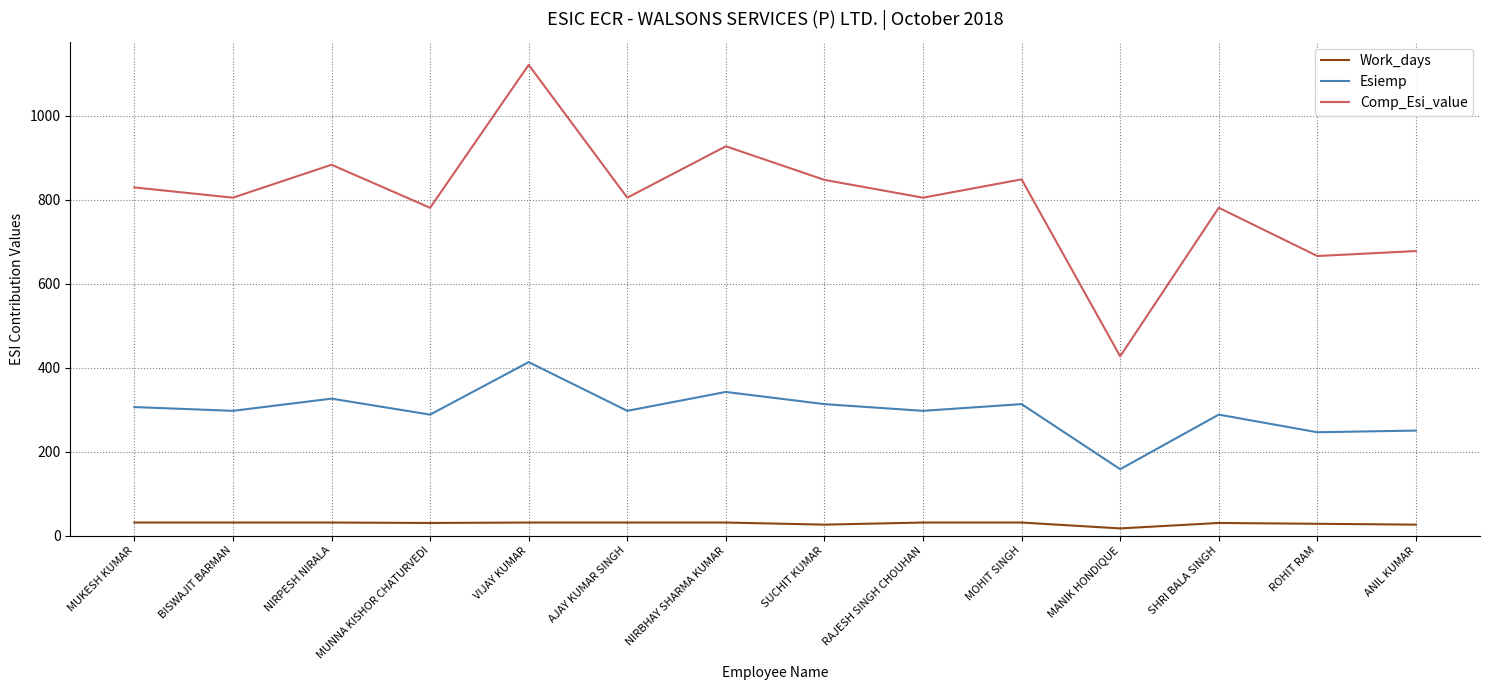

True or false: Comp_Esi_value and Esiemp cross at least once.

False